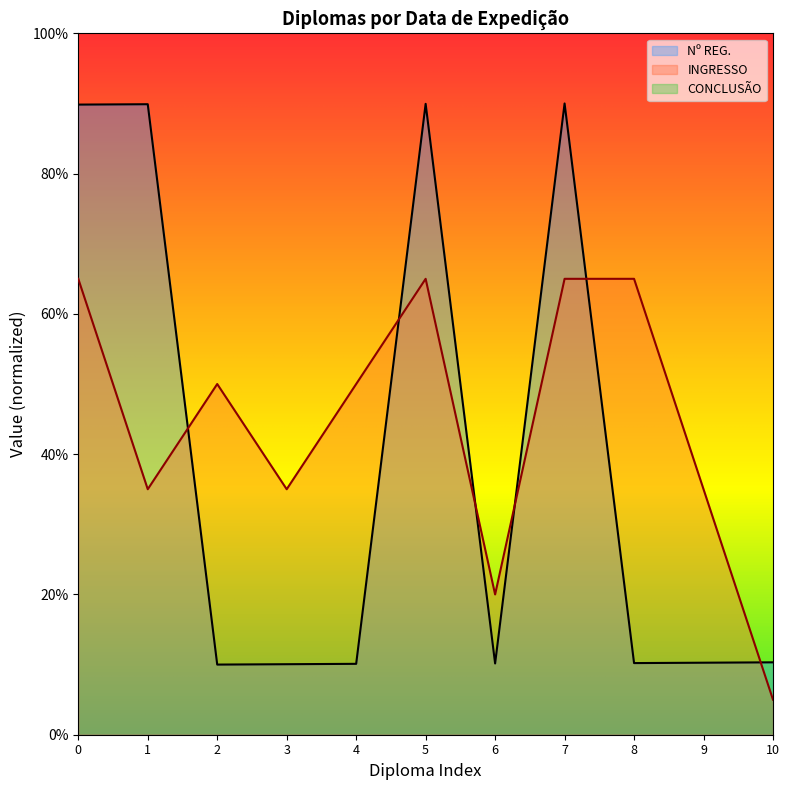

After their last crossing, which series has the higher values: INGRESSO or Nº REG.?

Nº REG.